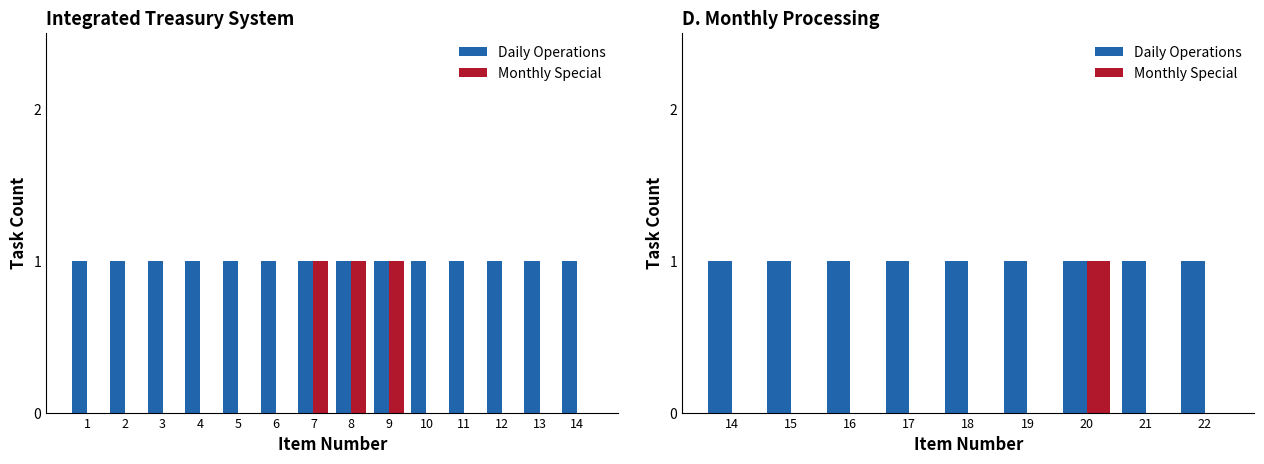

Which series changed the most between 16 and 20?

Monthly Special